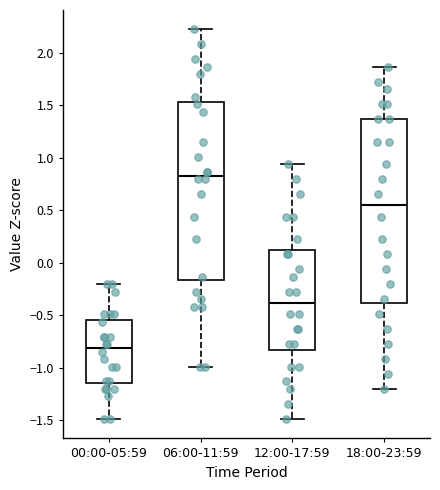

Reading left to right, transcribe this box plot: for each box, give where its median line is, the range the box spans, and where its two whiskers end, as read against the y-axis. The values are not printed on the chart, so give them approximately, as read against the axis.

00:00-05:59: median -0.80, box -1.15 to -0.55, whiskers -1.50 to -0.20
06:00-11:59: median 0.85, box -0.15 to 1.50, whiskers -1.00 to 2.20
12:00-17:59: median -0.40, box -0.85 to 0.10, whiskers -1.50 to 0.95
18:00-23:59: median 0.55, box -0.40 to 1.35, whiskers -1.20 to 1.85